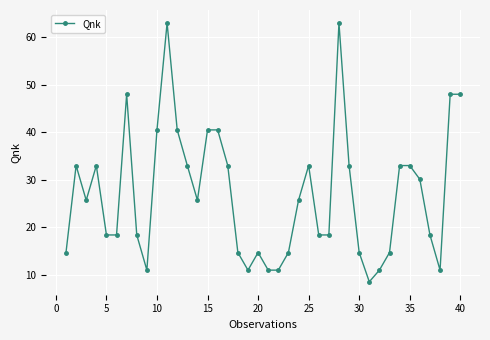

What is the maximum value shown in the chart?

63.0